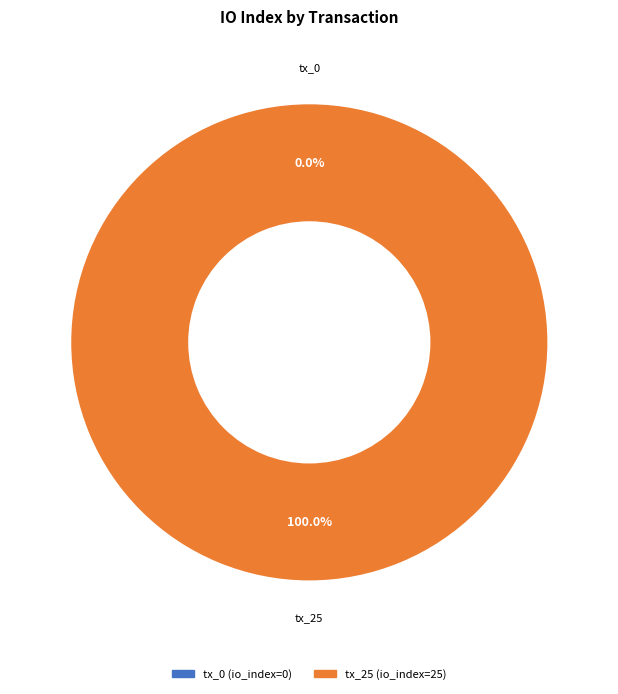

What is the change in value from tx_0 to tx_25?

+25